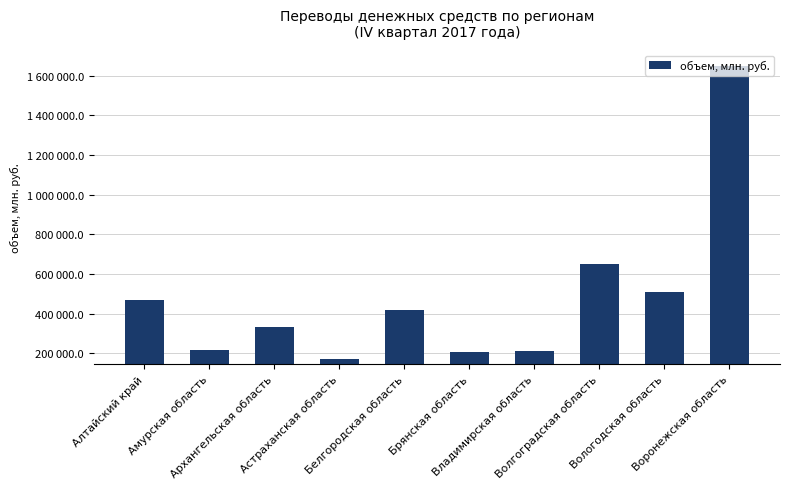

Which category has the highest value across all series?

Воронежская область